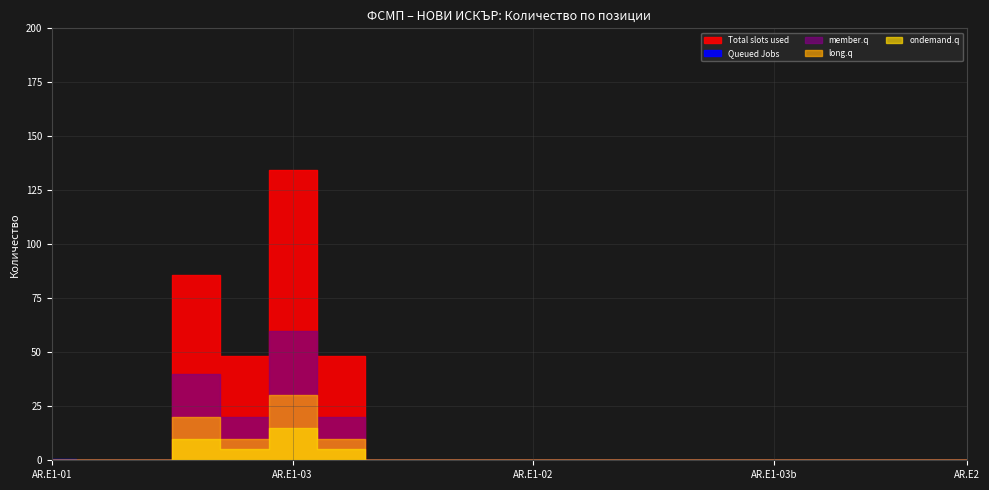

At which category is the sum across all series the highest?

AR.E1-03.06